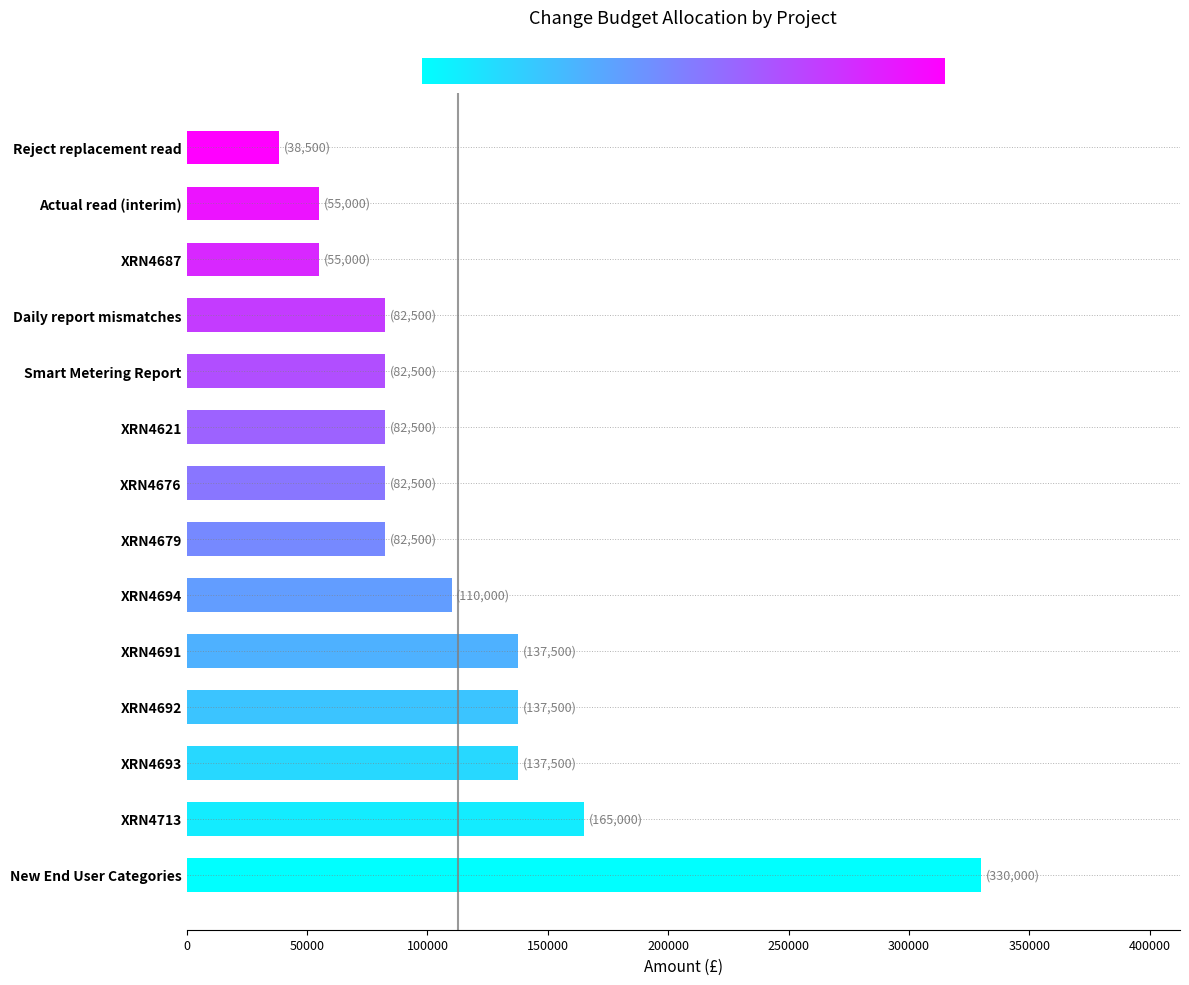

What is the difference between the maximum and minimum values?

291500